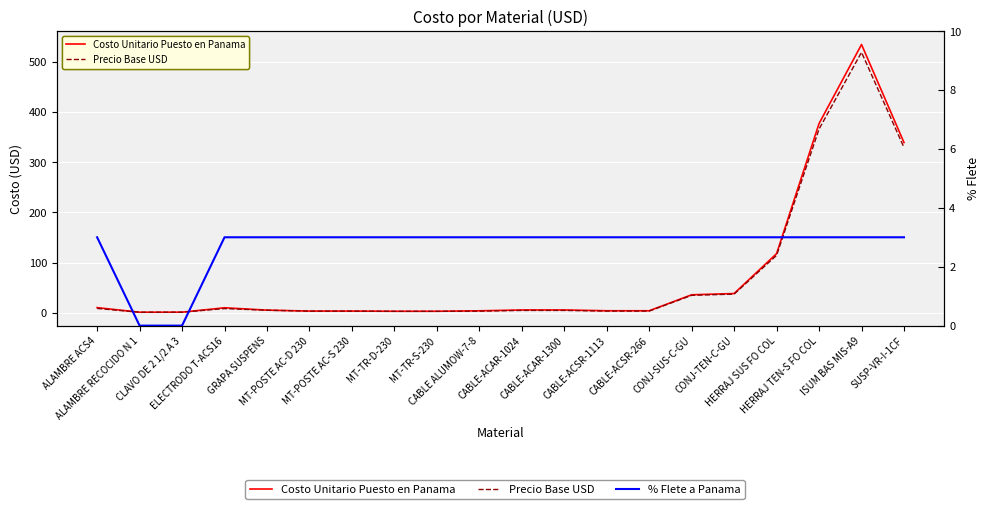

Reading left to right, what are all the values shown in this chart?

Costo Unitario Puesto en Panama: 10.4	1.2	1.3	10.1	5.4	3.5	3.5	3.1	3.1	4.0	5.7	5.7	4.1	4.1	36.0	38.4	117.9	377.0	534.5	339.2
Precio Base USD: 8.8	1.2	1.3	8.5	5.2	3.4	3.4	3.0	3.0	3.4	4.8	4.8	3.5	3.5	34.9	37.3	114.5	366.1	518.9	329.3
% Flete a Panama: 3.0	0.0	0.0	3.0	3.0	3.0	3.0	3.0	3.0	3.0	3.0	3.0	3.0	3.0	3.0	3.0	3.0	3.0	3.0	3.0